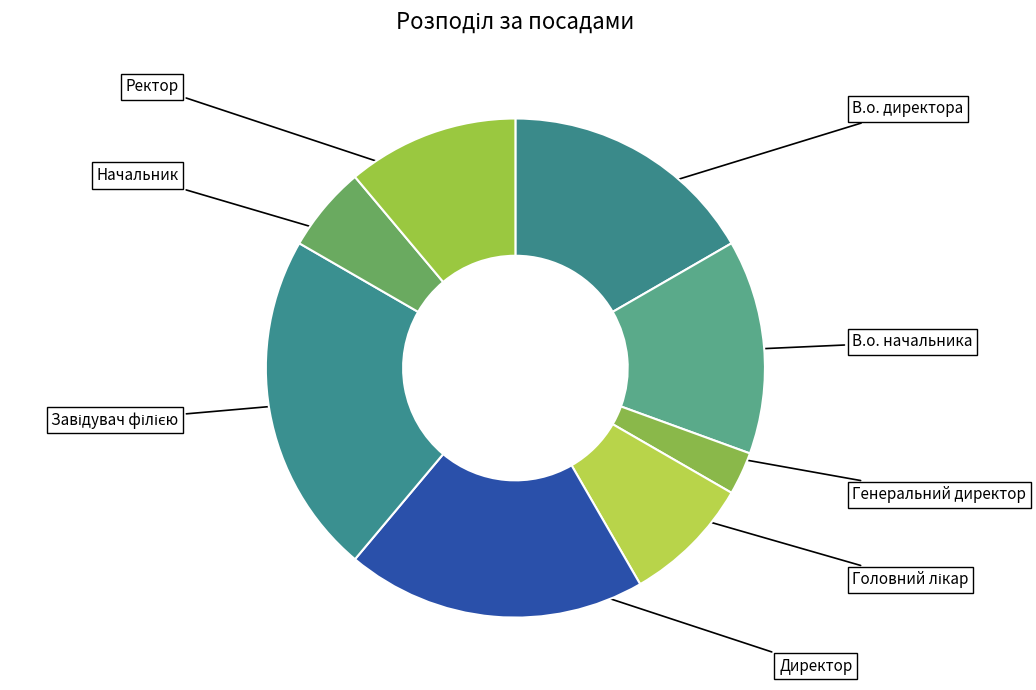

Count the number of slices in the pie.

8